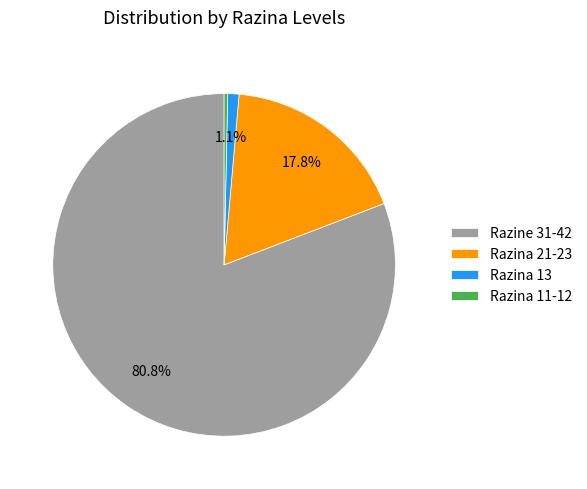

Between Razina 11-12 and Razina 21-23, which is larger?

Razina 21-23